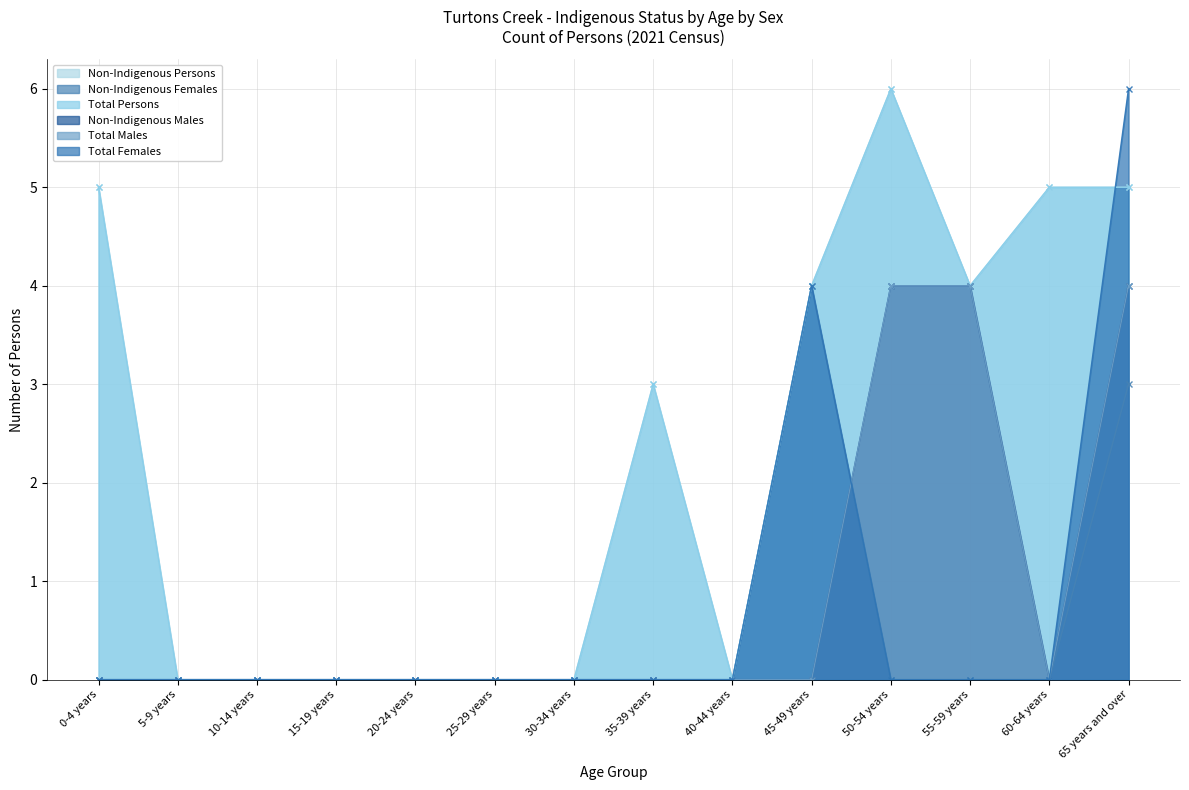

Where is Non-Indigenous Females nearest to the value 2?

65 years and over